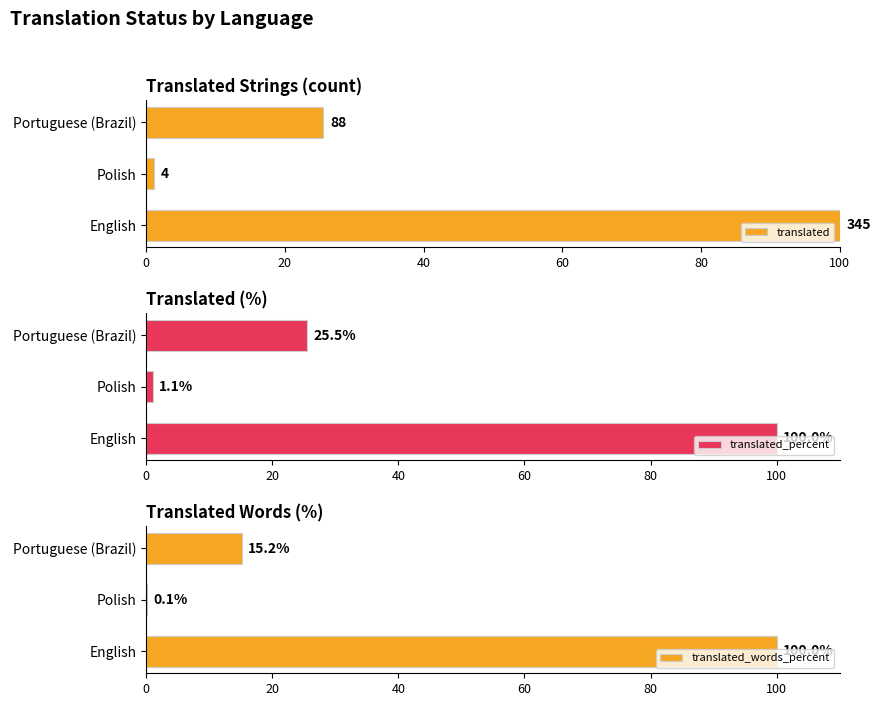

What is the difference between the maximum and second lowest values in the translated_percent series?

74.5